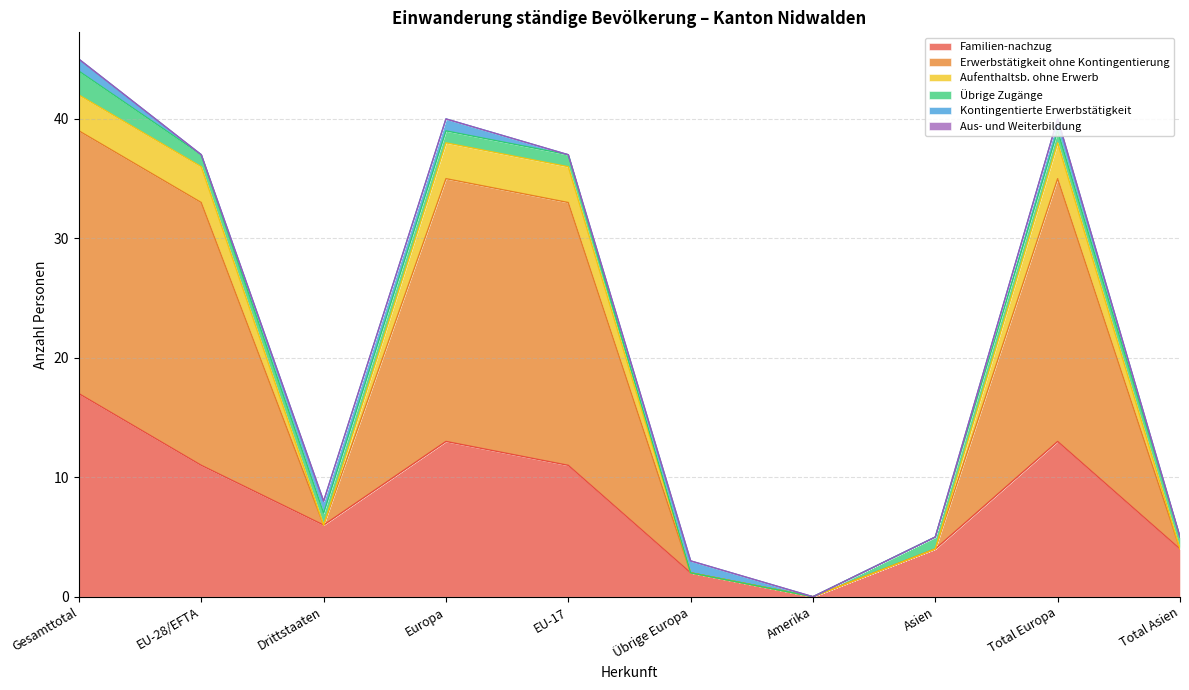

Which label corresponds to the largest value in the chart?

Gesamttotal